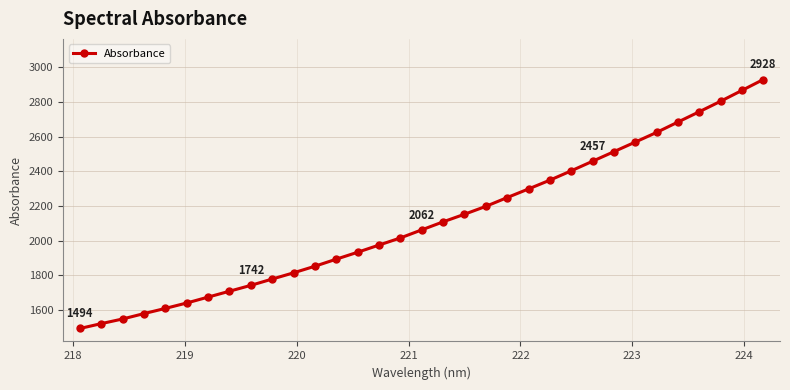

What is the smallest value displayed?

1493.6